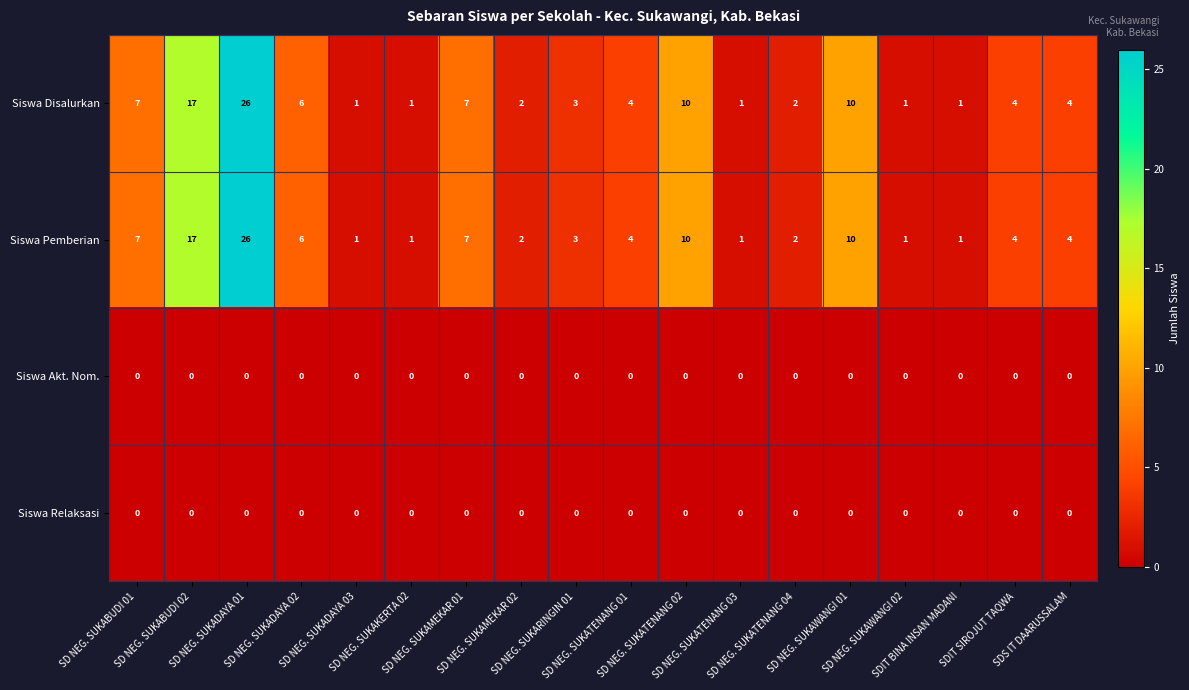

What is the highest value of the Siswa Disalurkan series?

26